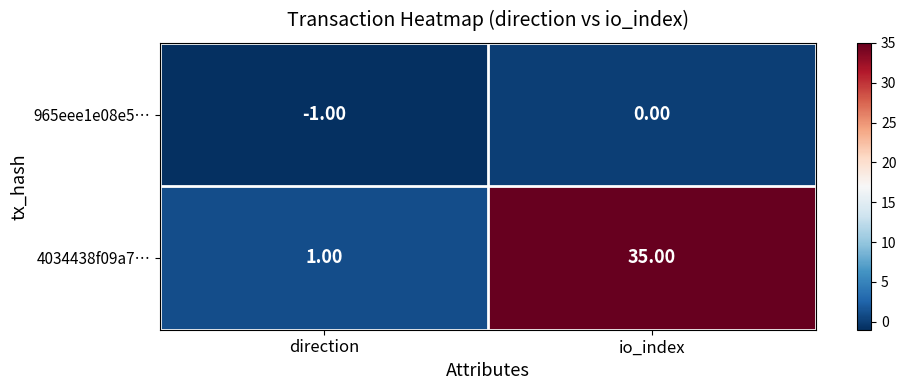

List the series in order of their peak value, highest first.

4034438f09a7…, 965eee1e08e5…